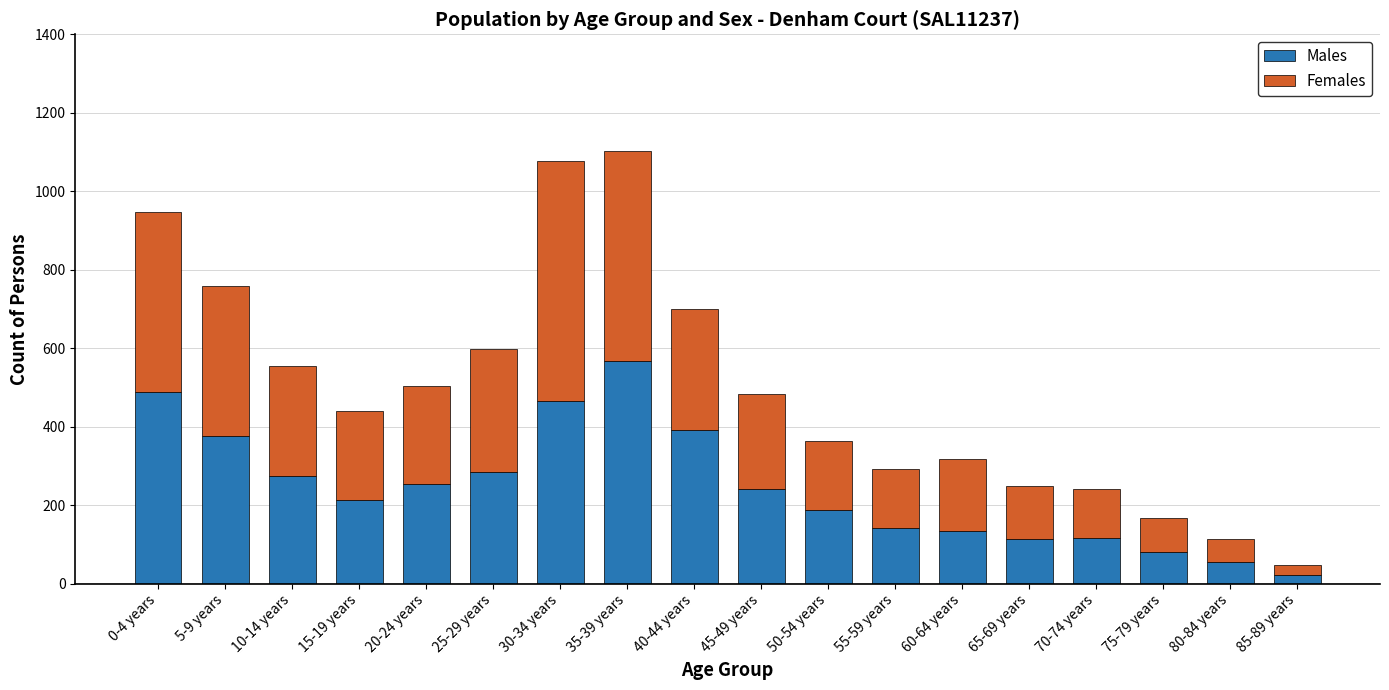

True or false: Males has a value of 609 at 40-44 years.

False